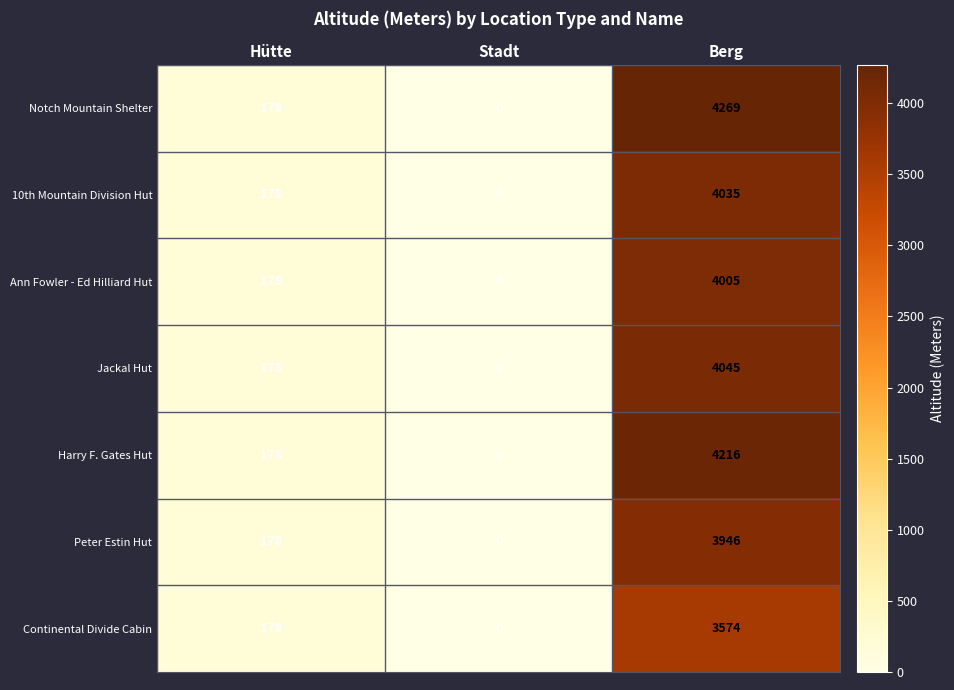

Which series changed the most between Stadt and Berg?

Notch Mountain Shelter